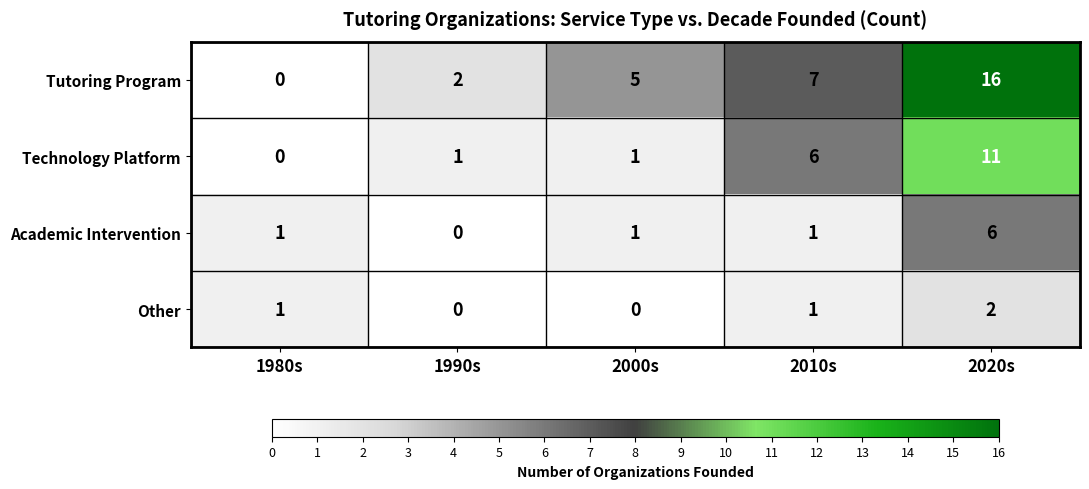

List the labels in order of Tutoring Program value, largest first.

2020s, 2010s, 2000s, 1990s, 1980s